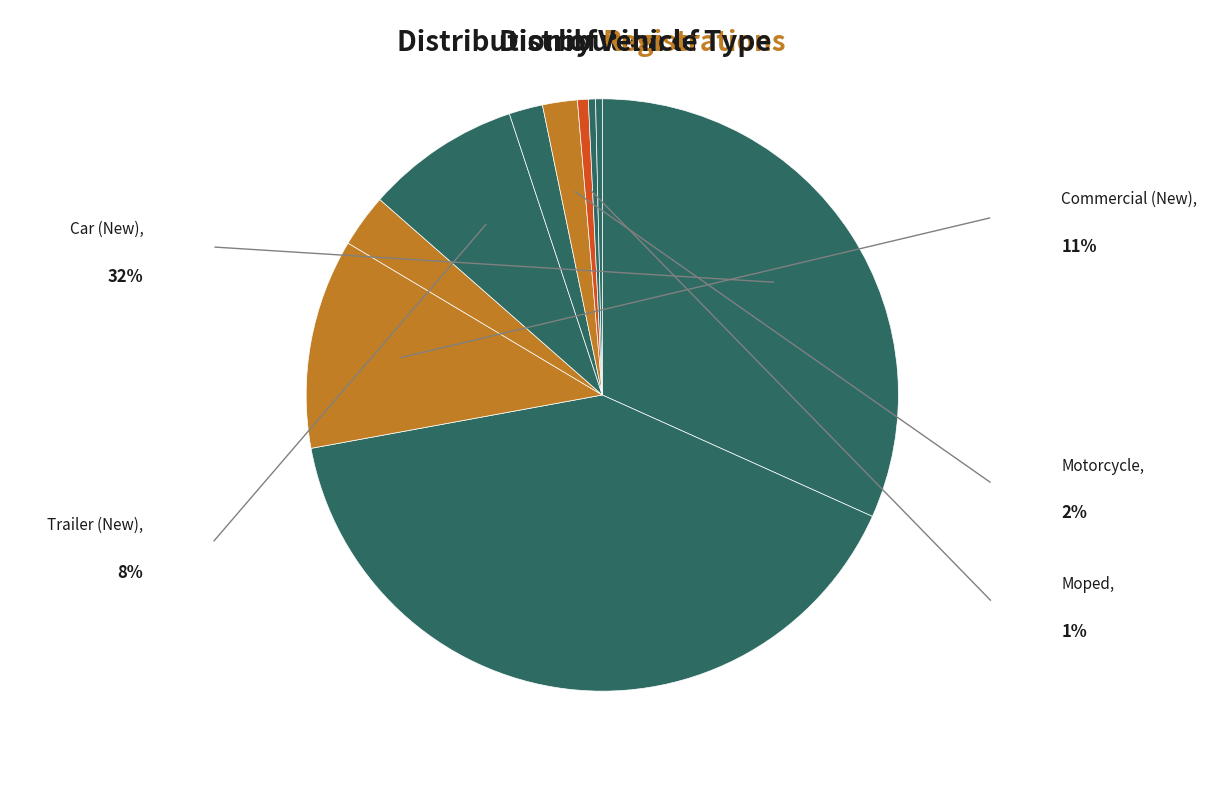

Count the number of slices in the pie.

10